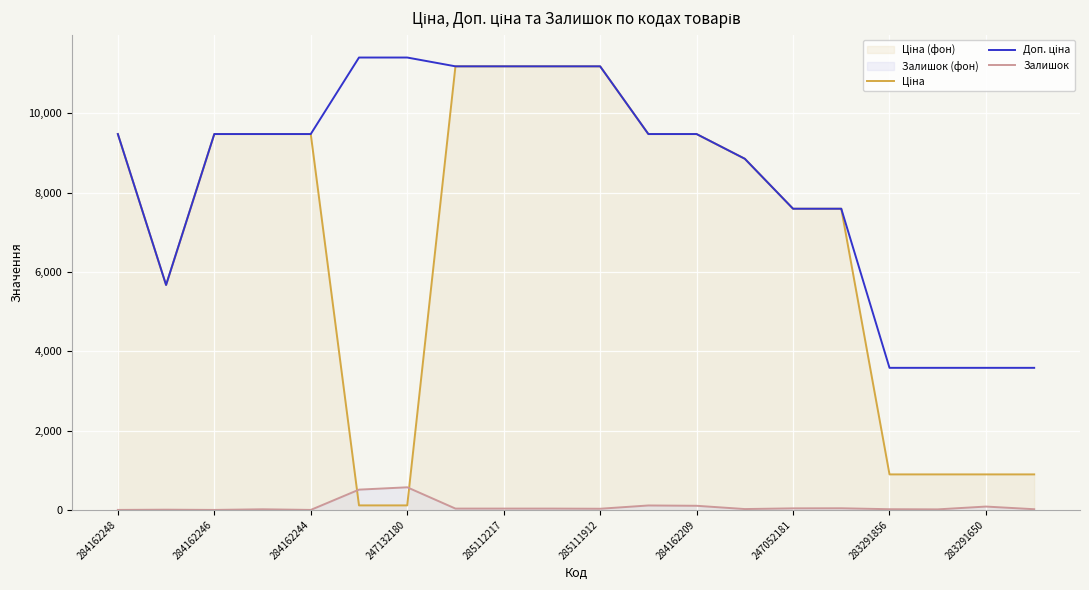

How many data points in Залишок are less than 33?

10